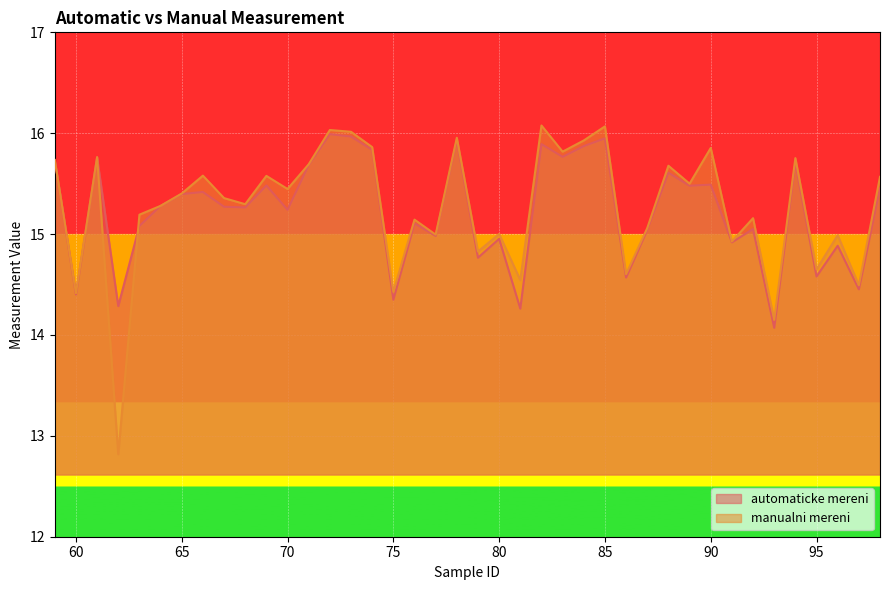

How many times do manualni mereni and automaticke mereni cross each other?

2